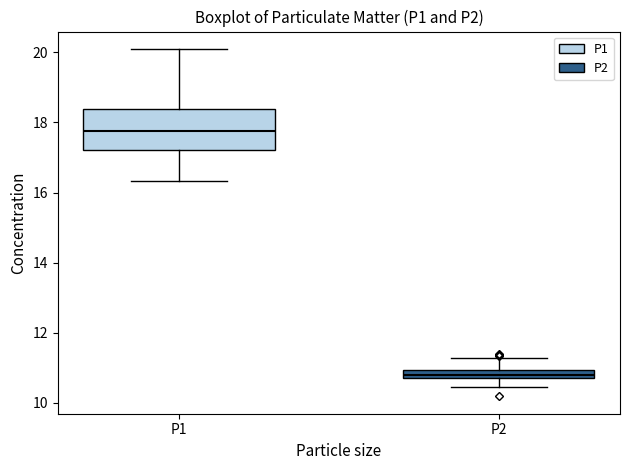

Comparing the boxes themselves (not the whiskers), which one is the tallest?

P1